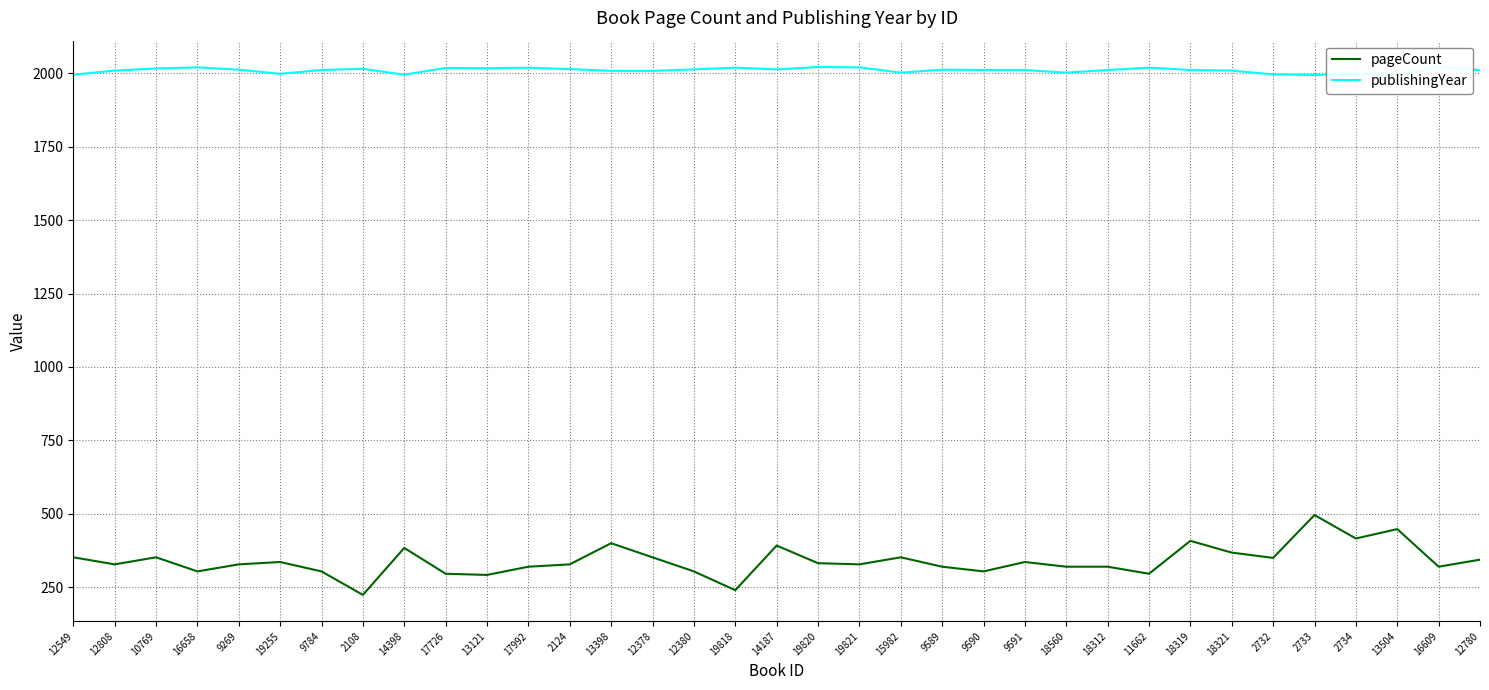

What is the sum of the pageCount values at 16658 and 13121?

596